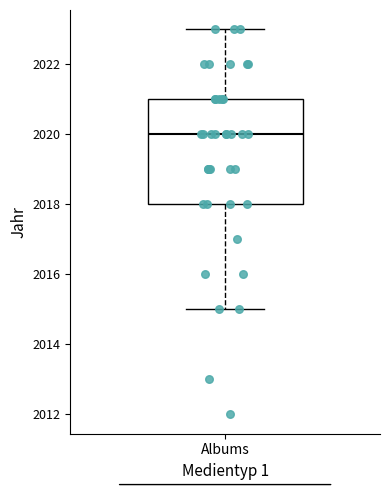

Read this box plot against the y-axis: the position of the median line, the range covered by the box, and the ends of both whiskers. The values are not printed on the chart, so give them approximately, as read against the axis.

median 2020, box 2018 to 2021, whiskers 2015 to 2023